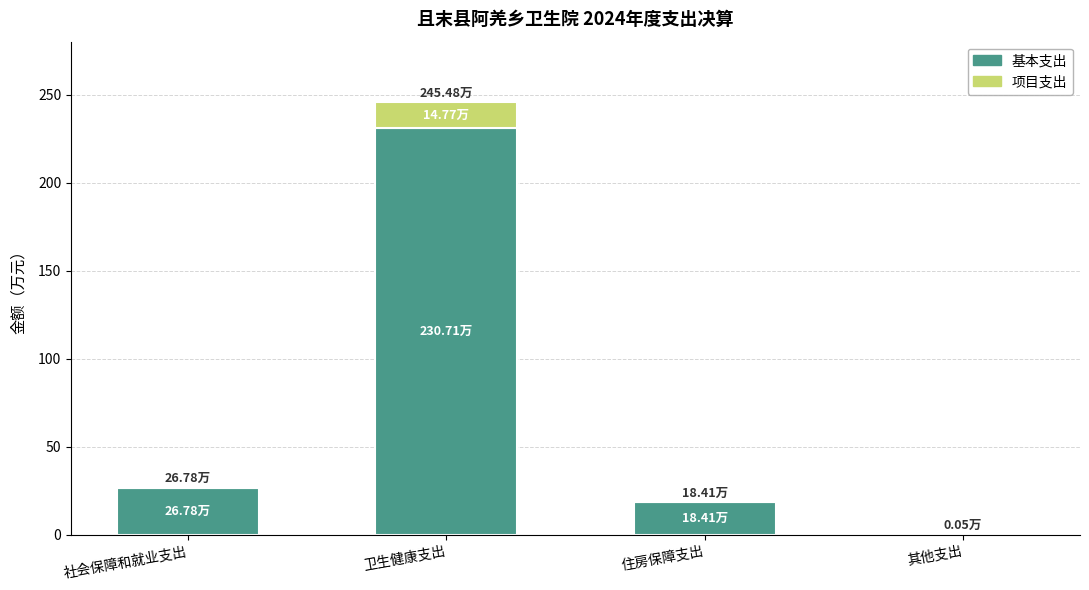

What is the total value across all series at 卫生健康支出?

245.5